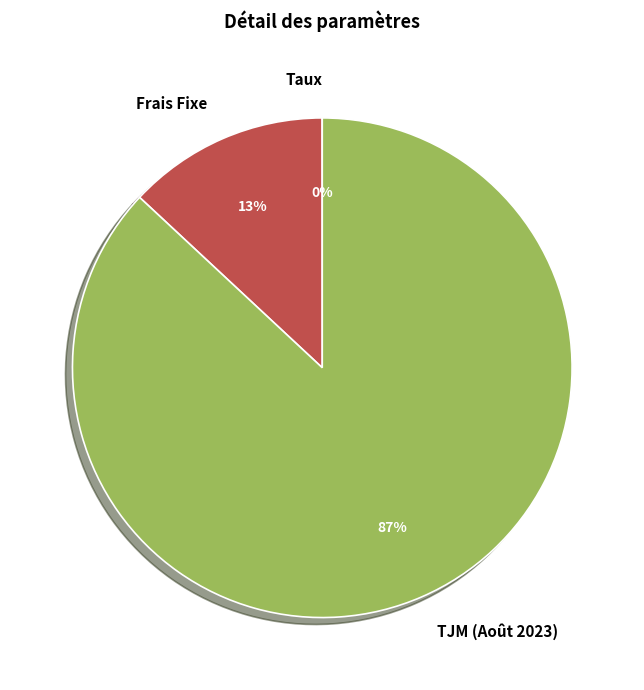

Between Frais Fixe and TJM (Août 2023), which is larger?

TJM (Août 2023)